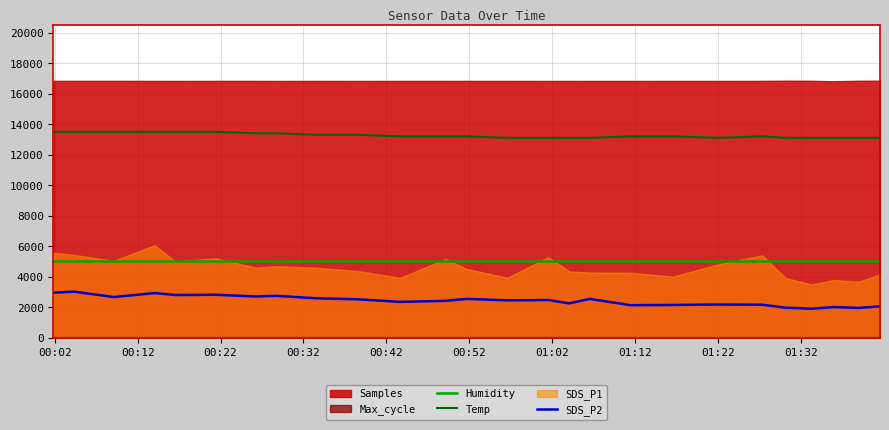

True or false: Humidity and SDS_P2 cross at least once.

False